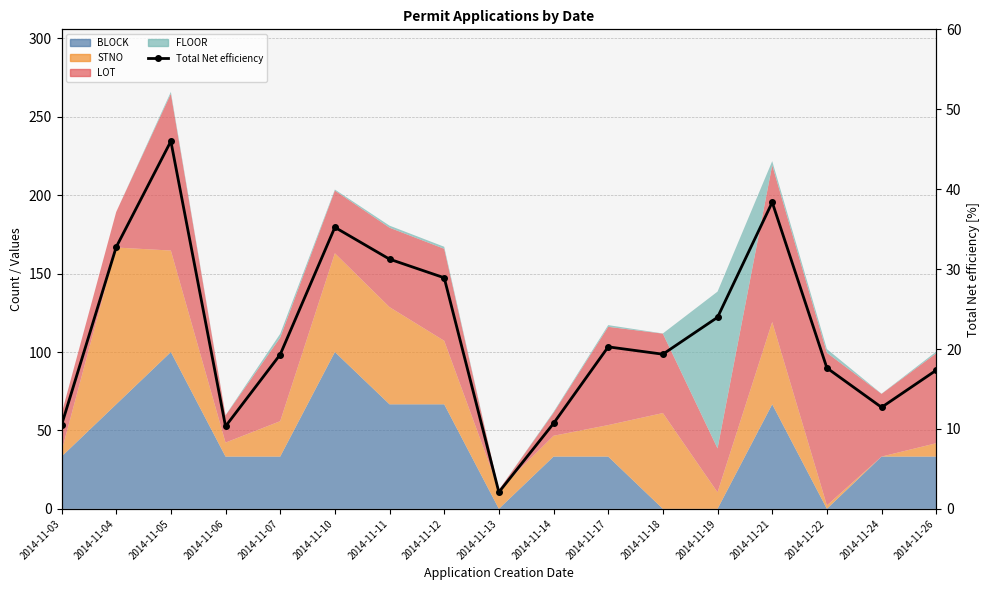

Where is the first local minimum?

2014-11-06